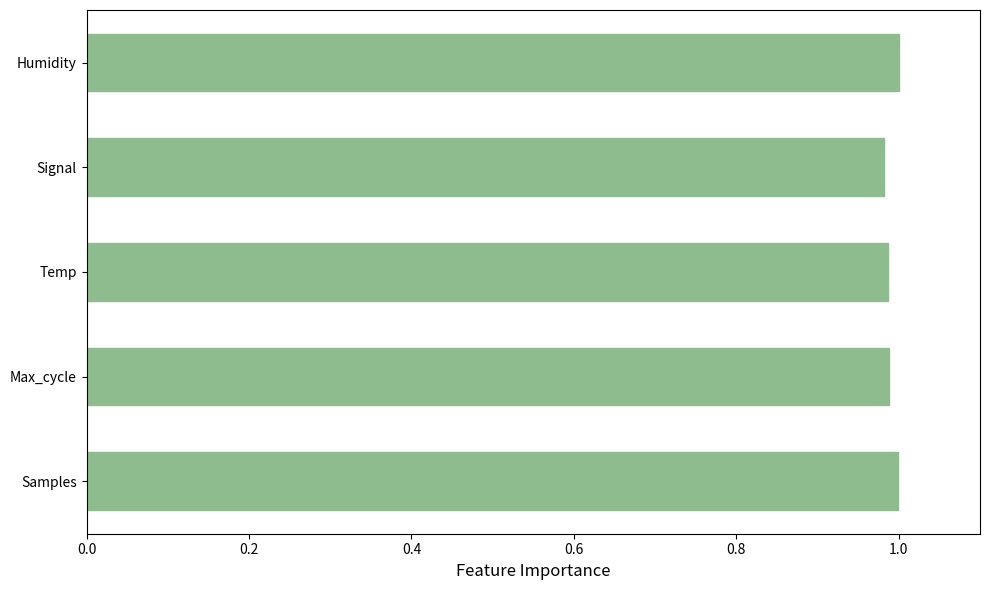

What is the sum of all values?

5.0